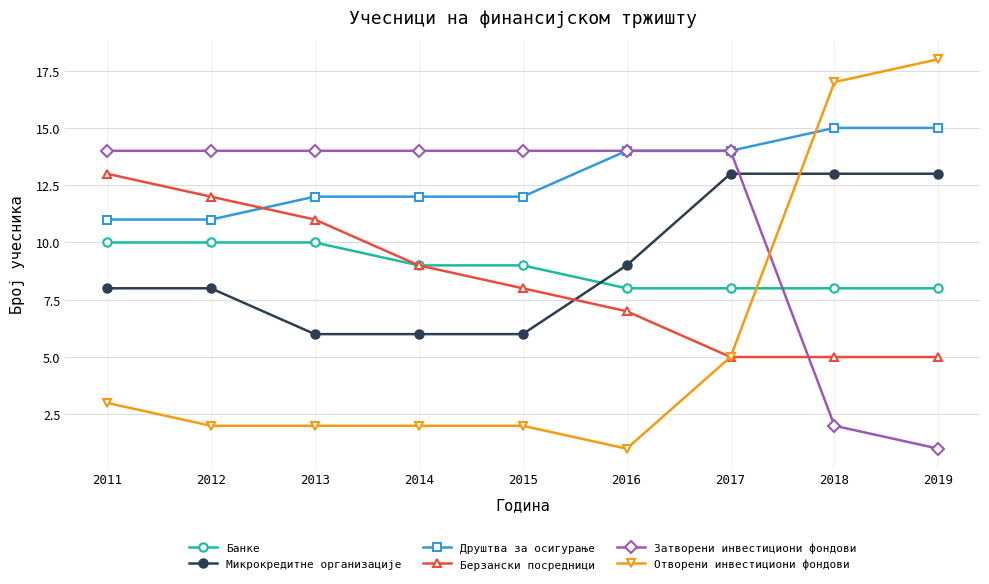

Between which two adjacent categories do Микрокредитне организације and Отворени инвестициони фондови first intersect?

2017 and 2018